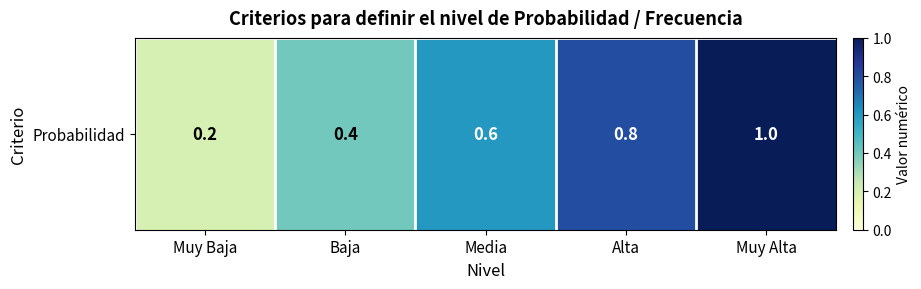

How many categories are shown in the chart?

5